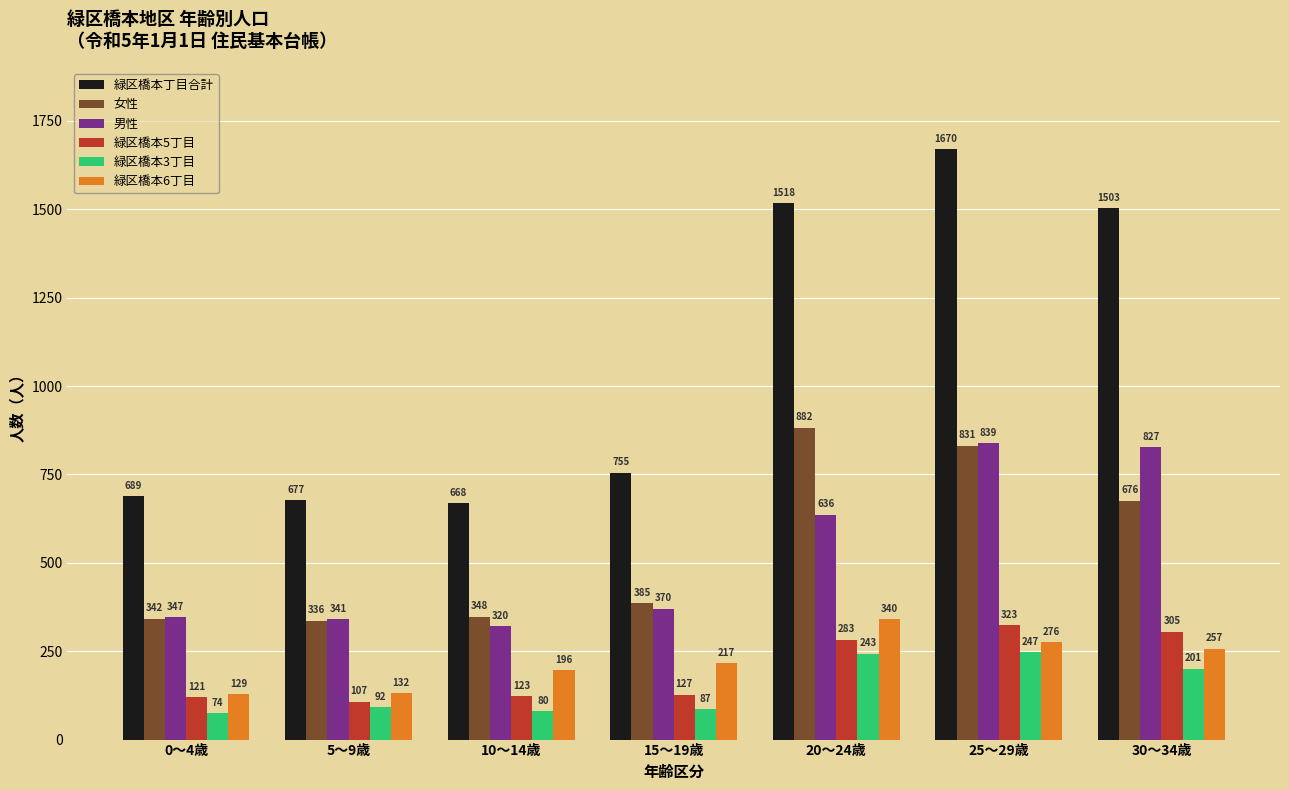

What is the approximate value of 緑区橋本6丁目 at 10～14歳, to the nearest 10?

200